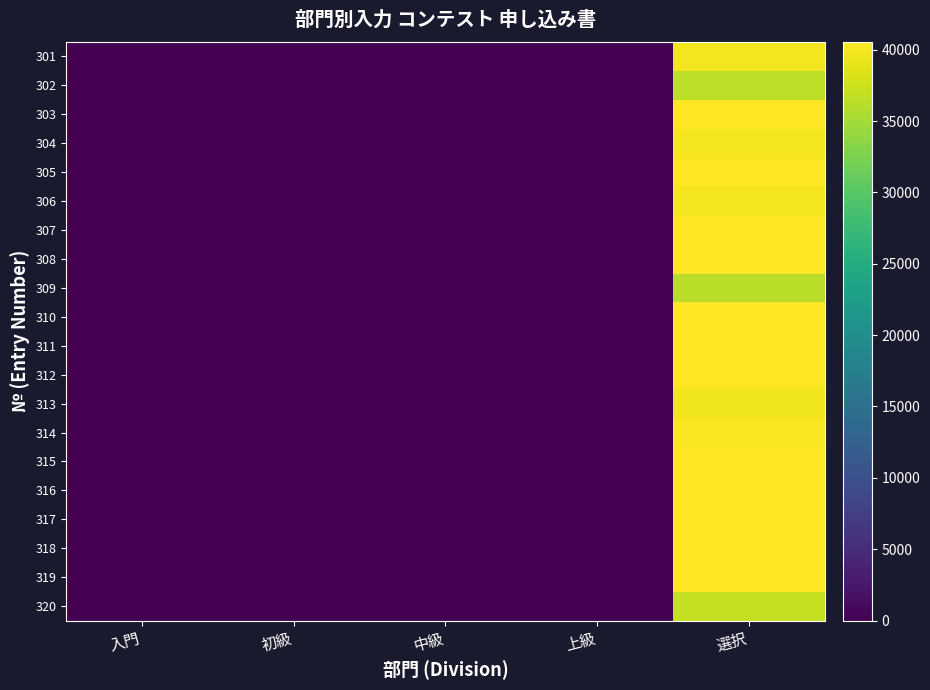

At 上級, list the series in order from largest to smallest.

301, 302, 303, 304, 305, 306, 307, 308, 309, 310, 311, 312, 313, 314, 315, 316, 317, 318, 319, 320